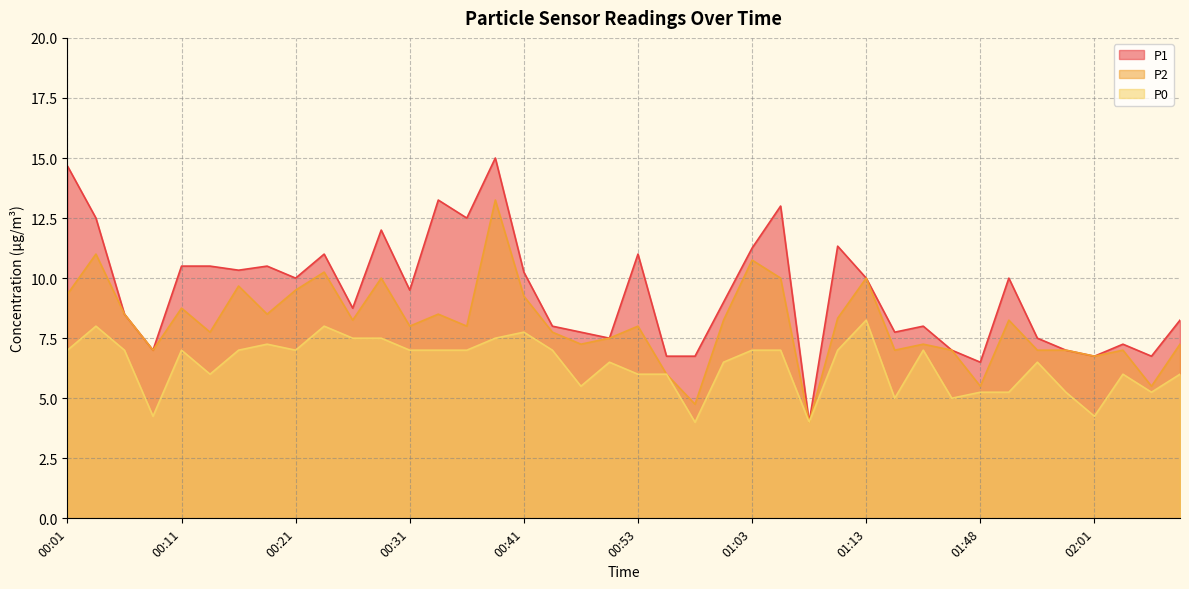

Between 01:35 and 01:50, which series saw the biggest shift?

P1